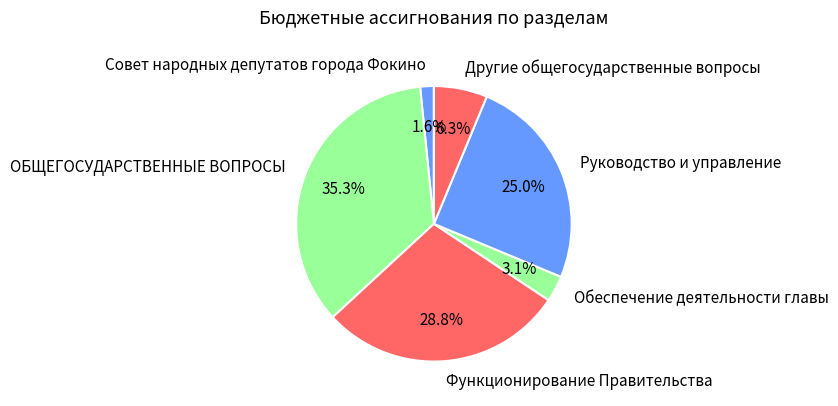

What is the total percentage of Совет народных депутатов города Фокино and Руководство и управление?

26.6%